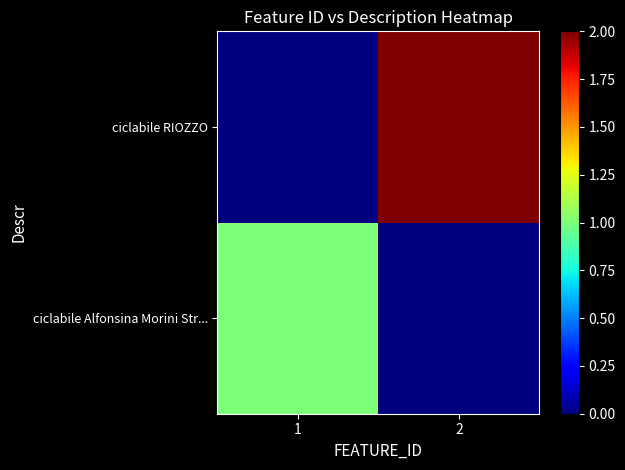

Which series has the widest spread of values?

ciclabile RIOZZO